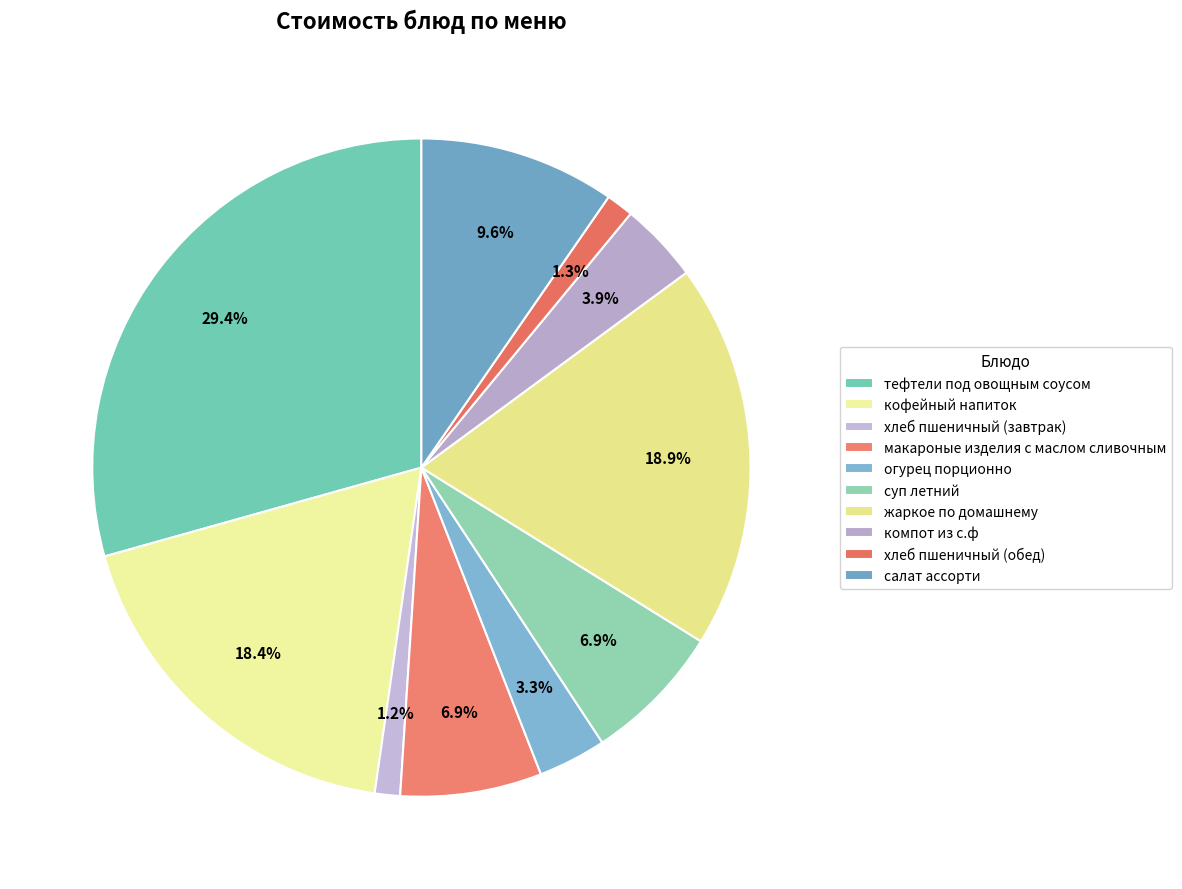

Count the number of slices in the pie.

10